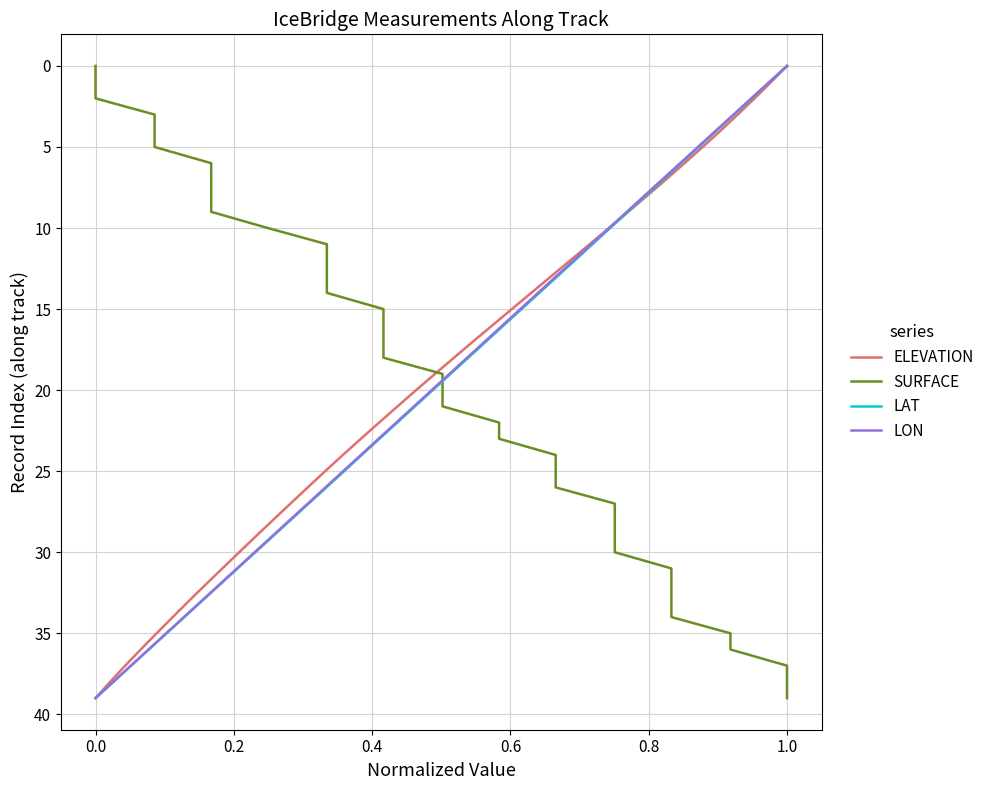

True or false: LON has more than 1 points higher than both neighbors.

False